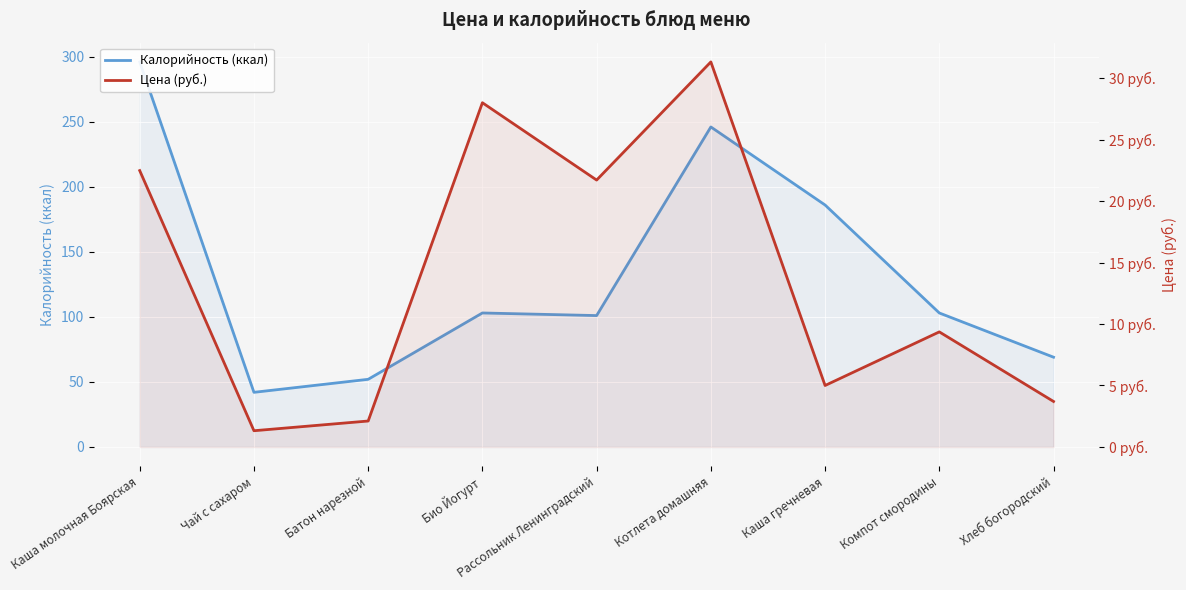

Rank the series by their average value, from highest to lowest.

Калорийность (ккал), Цена (руб.)